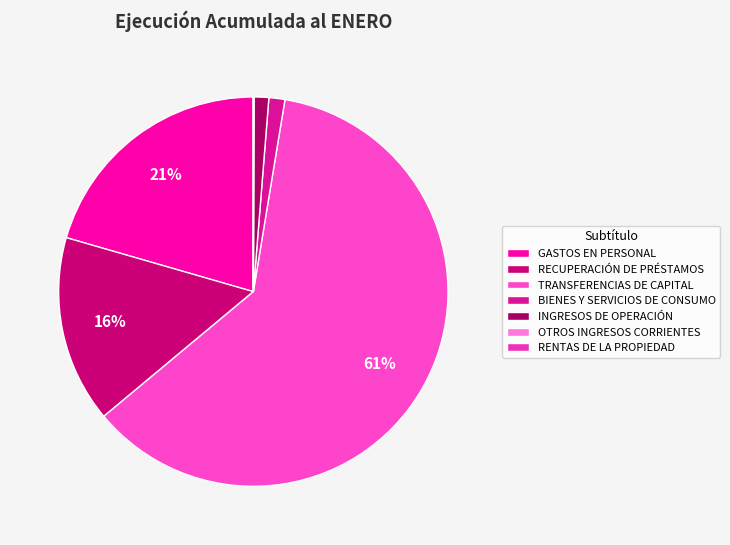

Approximately how many times larger is the value at INGRESOS DE OPERACIÓN compared to OTROS INGRESOS CORRIENTES?

25.4